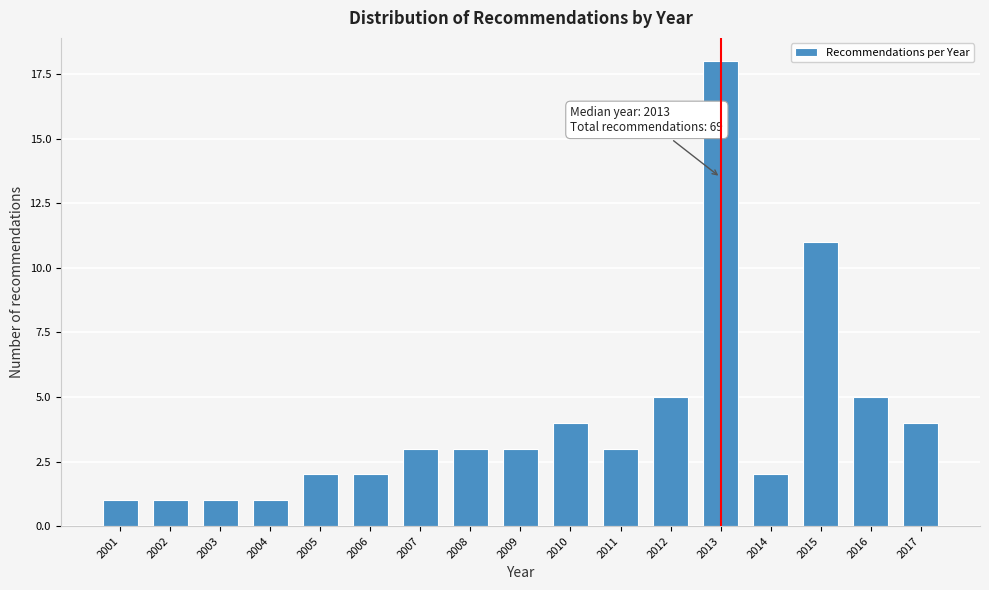

Reading left to right, what are all the values shown in this chart?

1	1	1	1	2	2	3	3	3	4	3	5	18	2	11	5	4